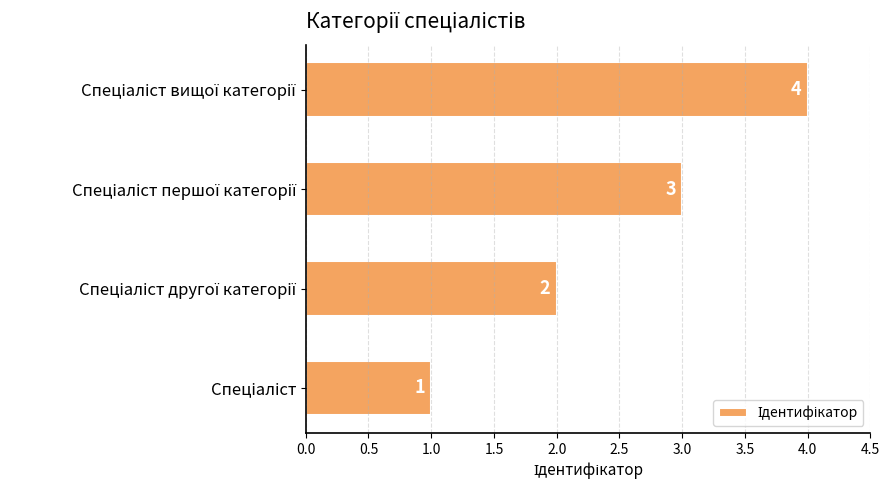

What is the difference between the maximum and minimum values?

3